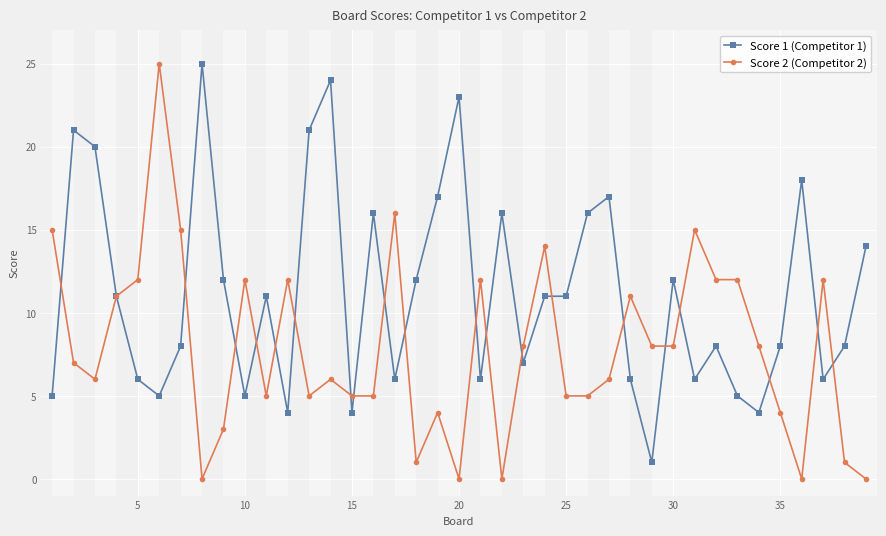

At how many categories does at least one series exceed 10?

33